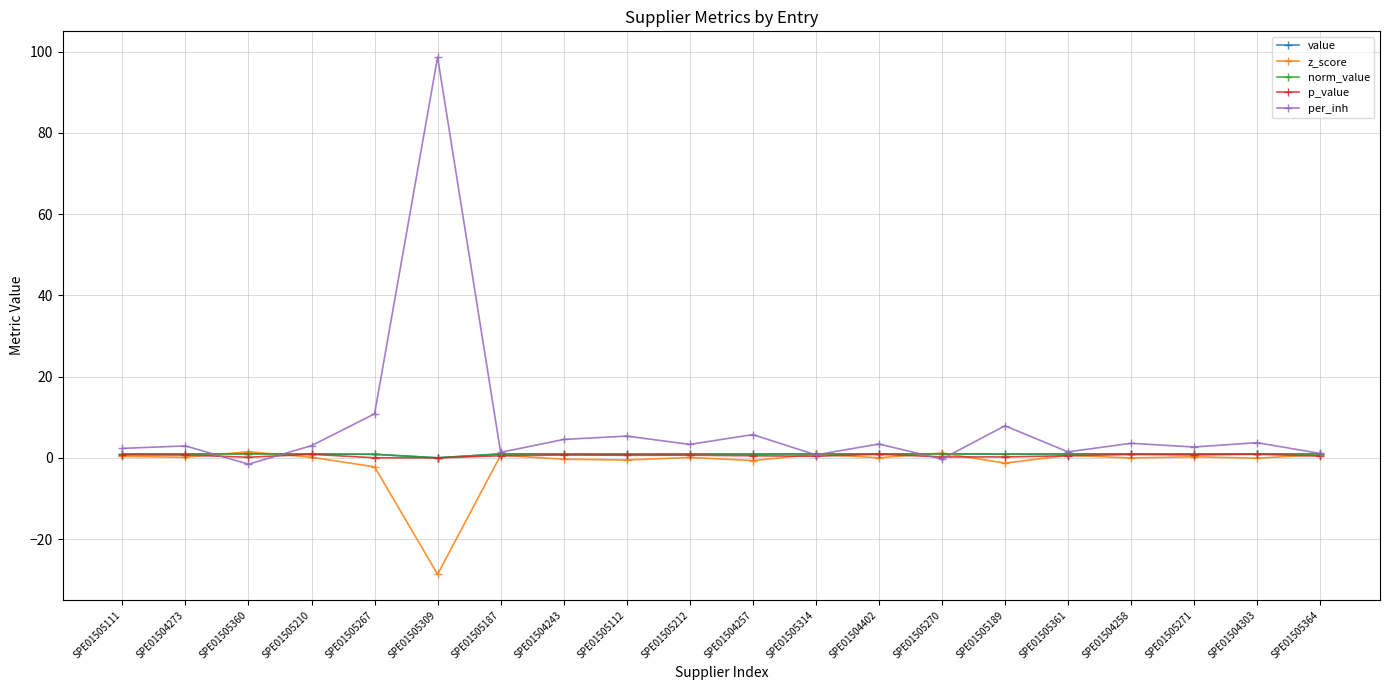

Does the chart have visible grid lines?

Yes